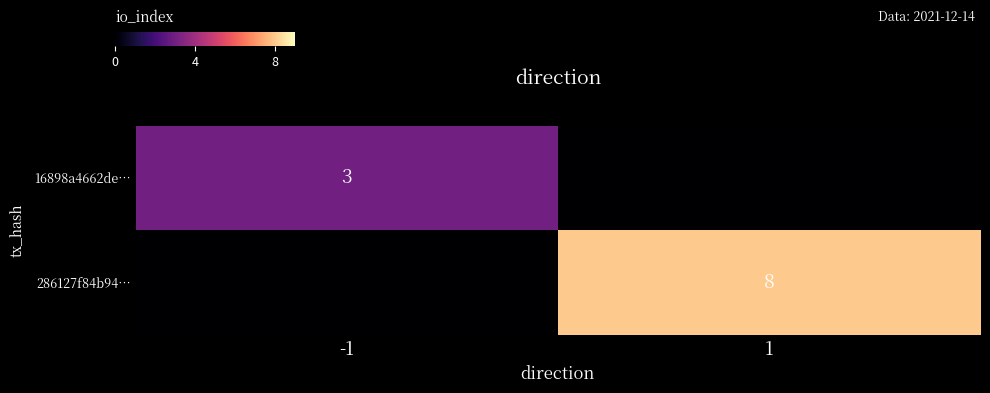

The 286127f84b94… series shows 3 at 1. True or false?

False